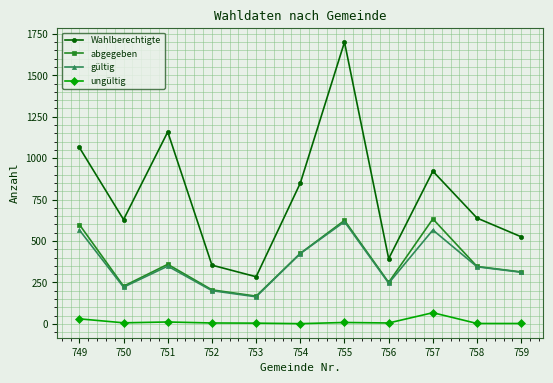

Is this an area chart (filled region under the line)?

No